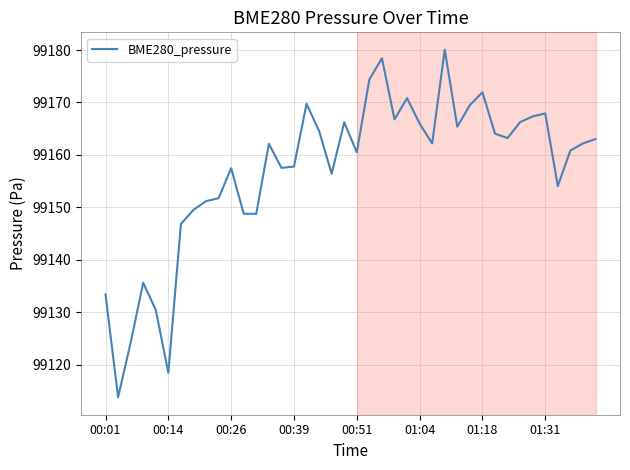

What is the difference between the maximum and minimum values?

66.3